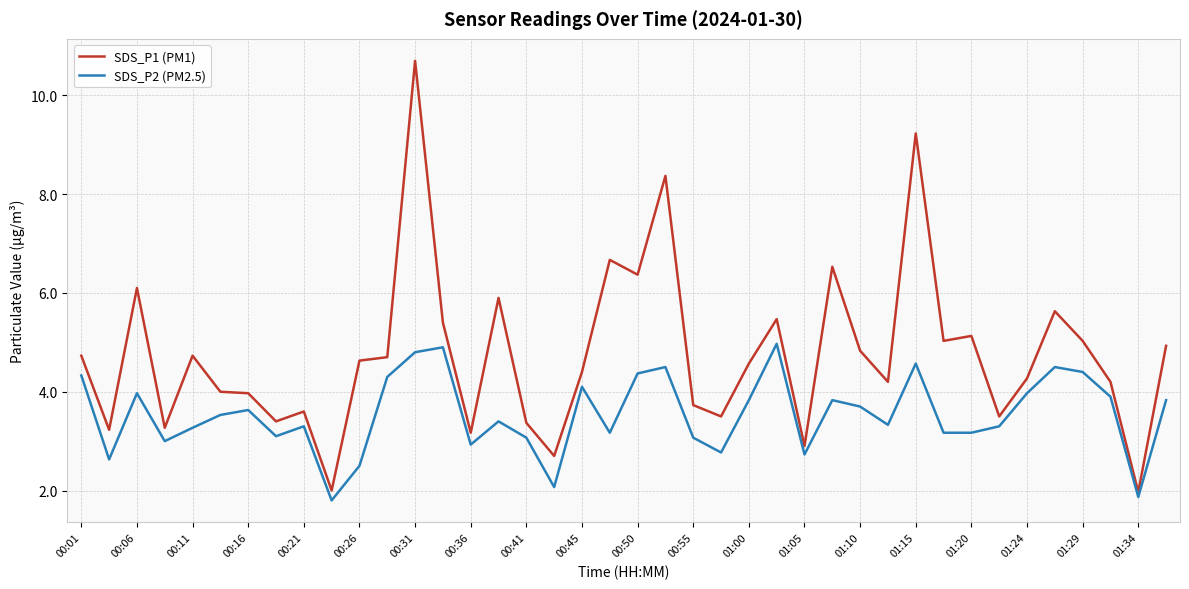

True or false: SDS_P2 (PM2.5) and SDS_P1 (PM1) cross at least once.

False